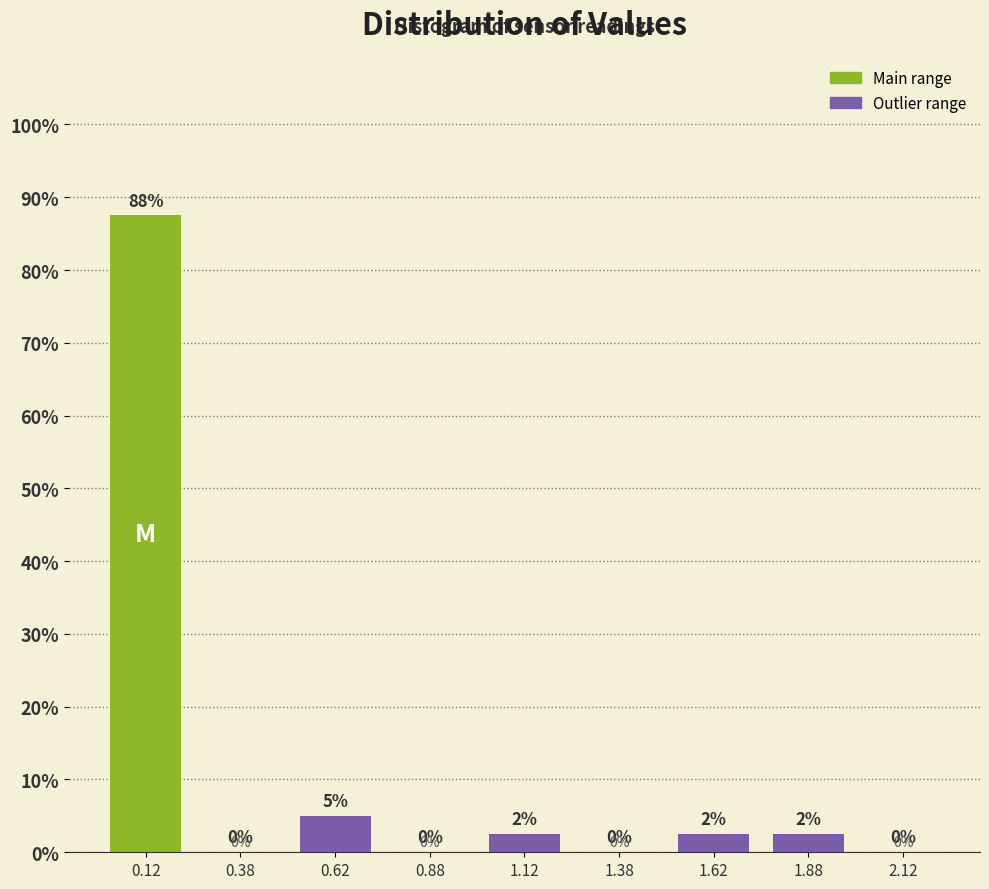

Over which range of the x-axis is the bar tallest?

0.00 to 0.25